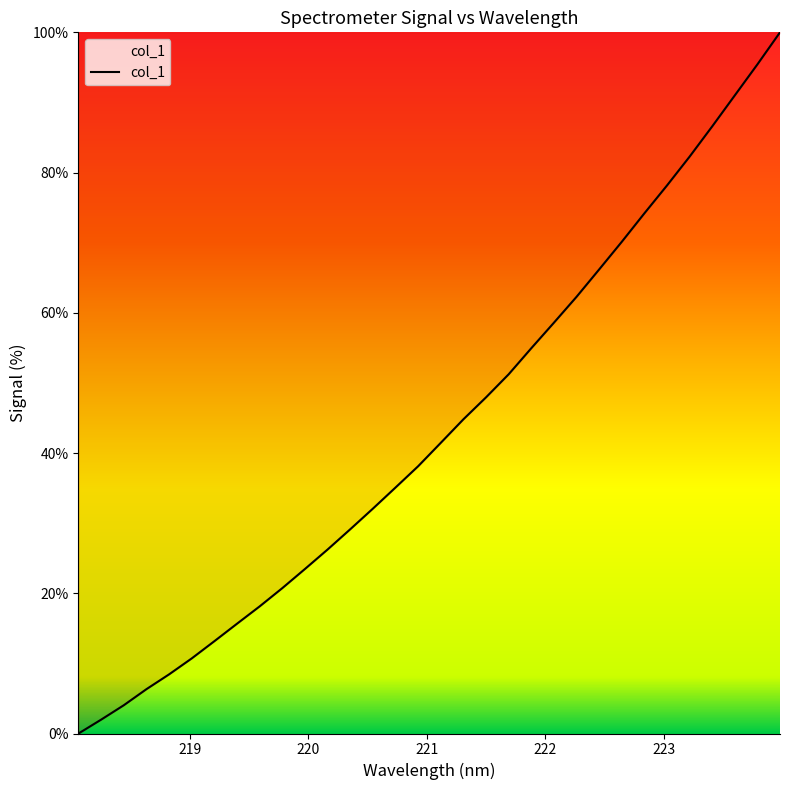

Reading right to left, extract all data points from this chart.

100.0	95.4	91.0	86.6	82.3	78.2	74.2	70.1	66.2	62.3	58.6	54.9	51.2	47.9	44.8	41.5	38.1	35.1	32.1	29.1	26.2	23.5	20.7	18.1	15.7	13.2	10.7	8.4	6.3	4.0	2.0	0.0